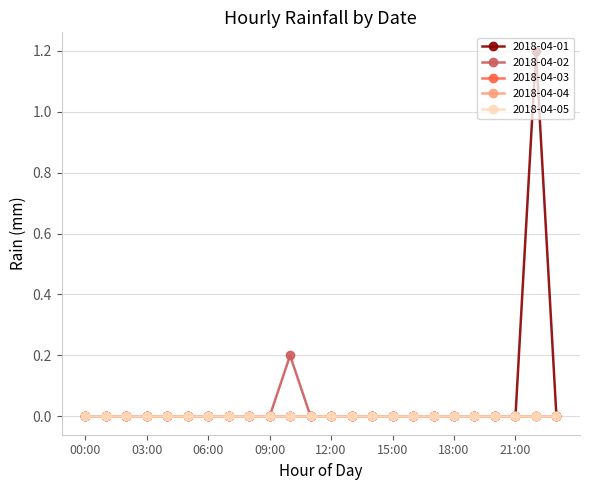

Reading left to right, what are all the values shown in this chart?

2018-04-01: 0.0	0.0	0.0	0.0	0.0	0.0	0.0	0.0	0.0	0.0	0.0	0.0	0.0	0.0	0.0	0.0	0.0	0.0	0.0	0.0	0.0	0.0	1.2	0.0
2018-04-02: 0.0	0.0	0.0	0.0	0.0	0.0	0.0	0.0	0.0	0.0	0.2	0.0	0.0	0.0	0.0	0.0	0.0	0.0	0.0	0.0	0.0	0.0	0.0	0.0
2018-04-03: 0.0	0.0	0.0	0.0	0.0	0.0	0.0	0.0	0.0	0.0	0.0	0.0	0.0	0.0	0.0	0.0	0.0	0.0	0.0	0.0	0.0	0.0	0.0	0.0
2018-04-04: 0.0	0.0	0.0	0.0	0.0	0.0	0.0	0.0	0.0	0.0	0.0	0.0	0.0	0.0	0.0	0.0	0.0	0.0	0.0	0.0	0.0	0.0	0.0	0.0
2018-04-05: 0.0	0.0	0.0	0.0	0.0	0.0	0.0	0.0	0.0	0.0	0.0	0.0	0.0	0.0	0.0	0.0	0.0	0.0	0.0	0.0	0.0	0.0	0.0	0.0